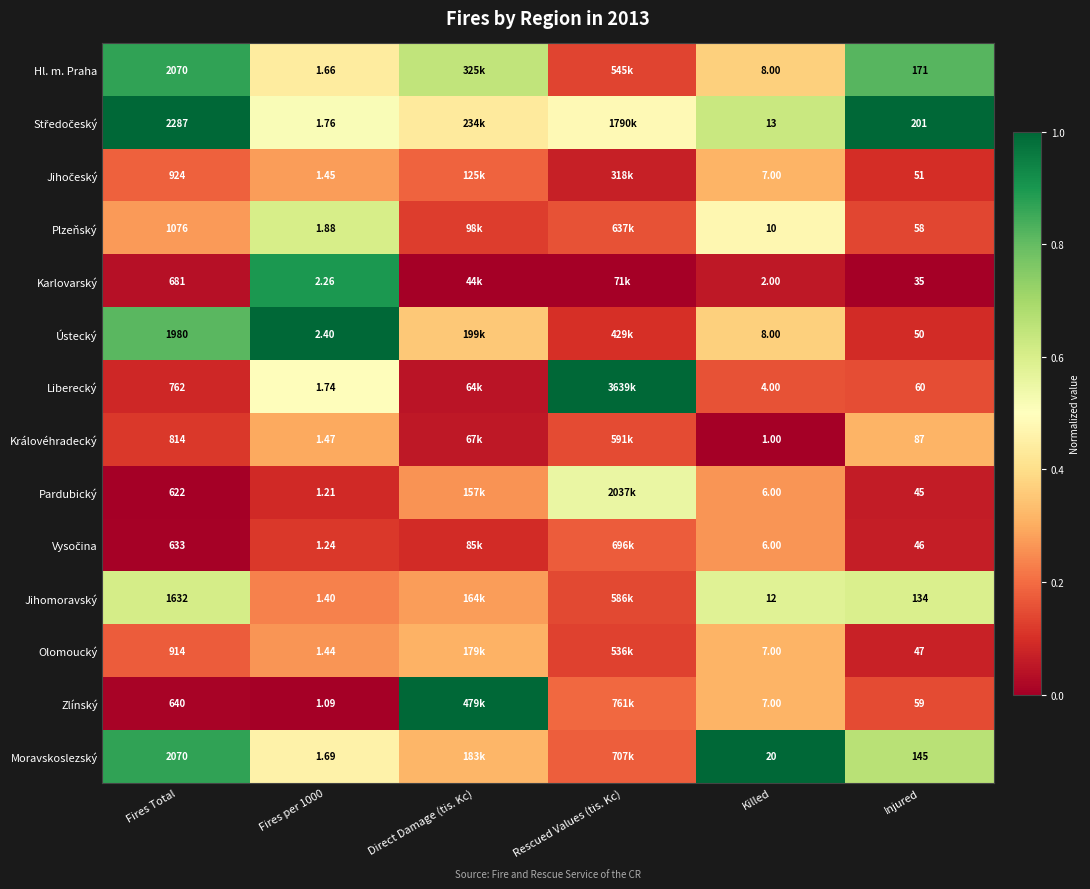

What is the spread (max minus min) of values at Fires per 1000?

1.3